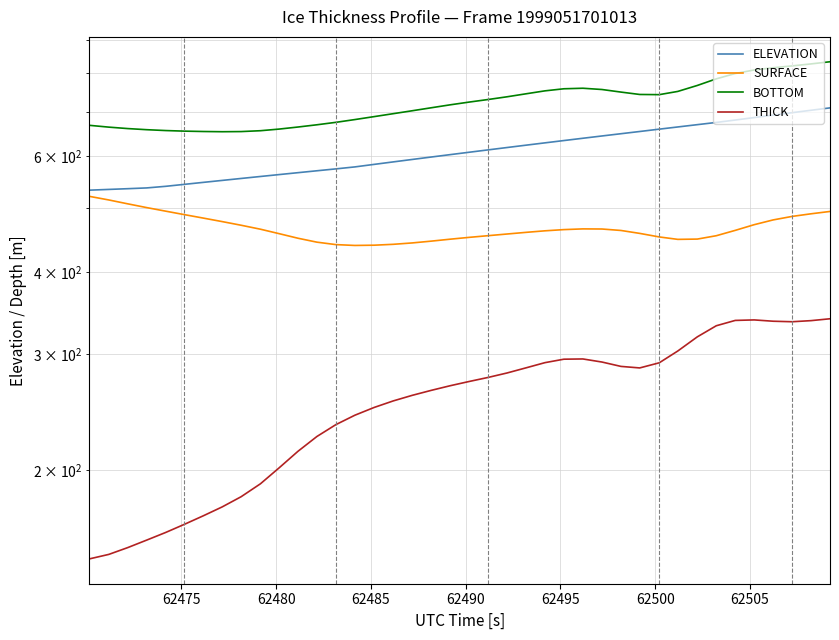

What is the difference between the highest and lowest values at 62505?

476.7